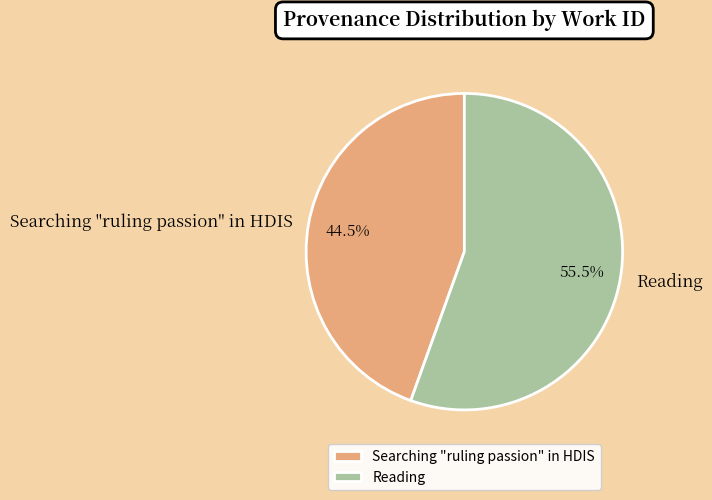

What percentage is NOT represented by Searching "ruling passion" in HDIS?

55.5%